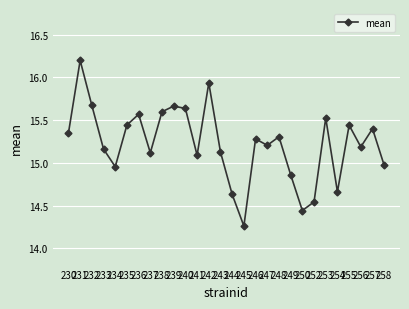

What is the difference between the maximum and minimum values?

1.9